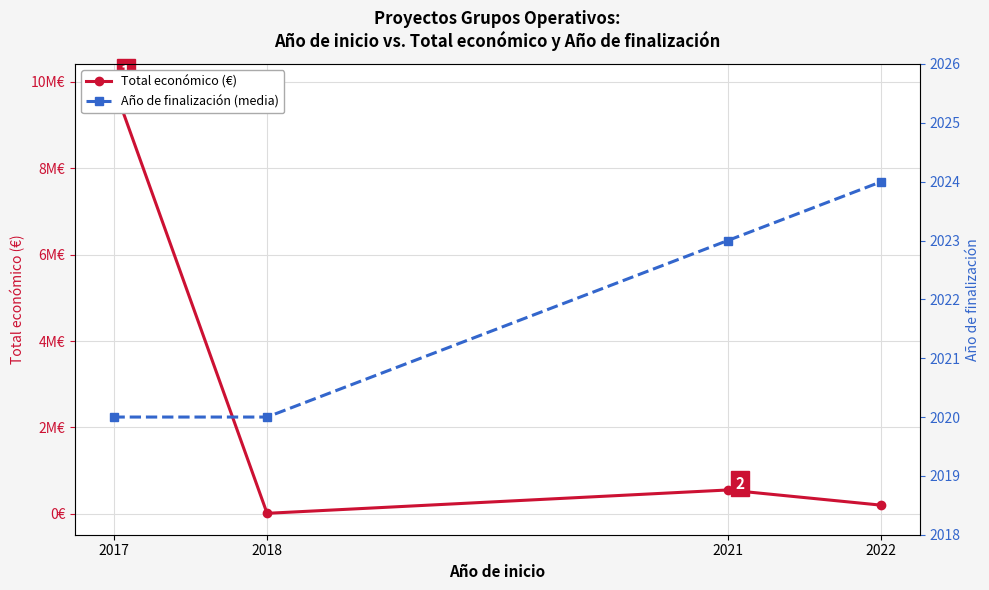

What are all the series names shown in the legend?

Total económico (€), Año de finalización (media)